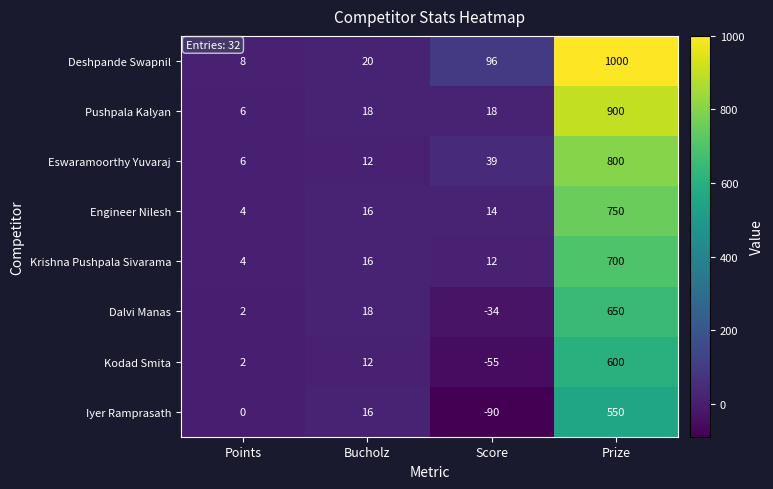

What is the difference between the second highest and minimum values in the Dalvi Manas series?

52